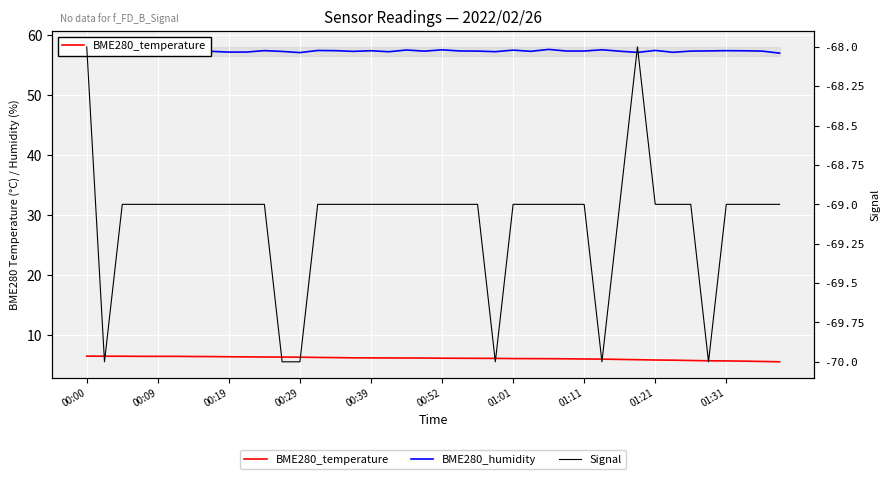

What is the difference between the maximum and minimum values in the BME280_humidity series?

0.6